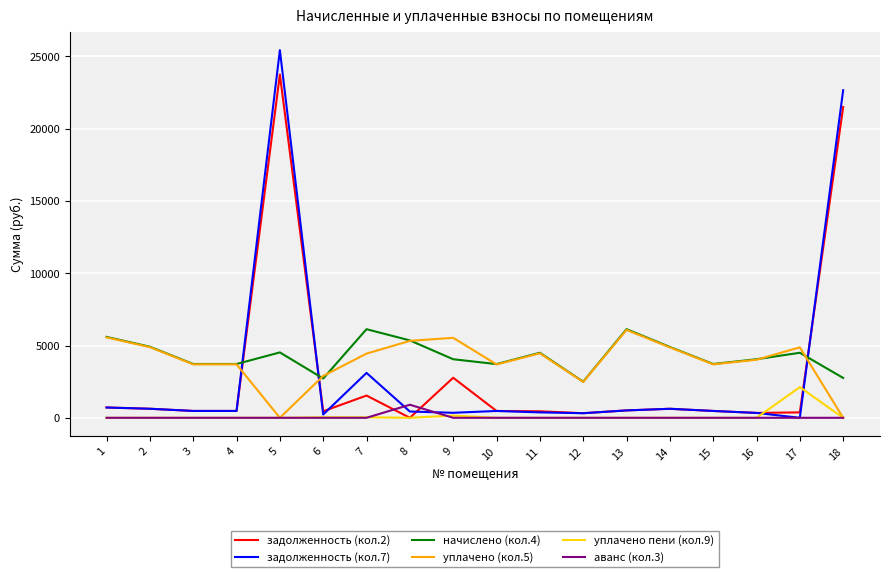

True or false: задолженность (кол.2) and начислено (кол.4) cross at least once.

True